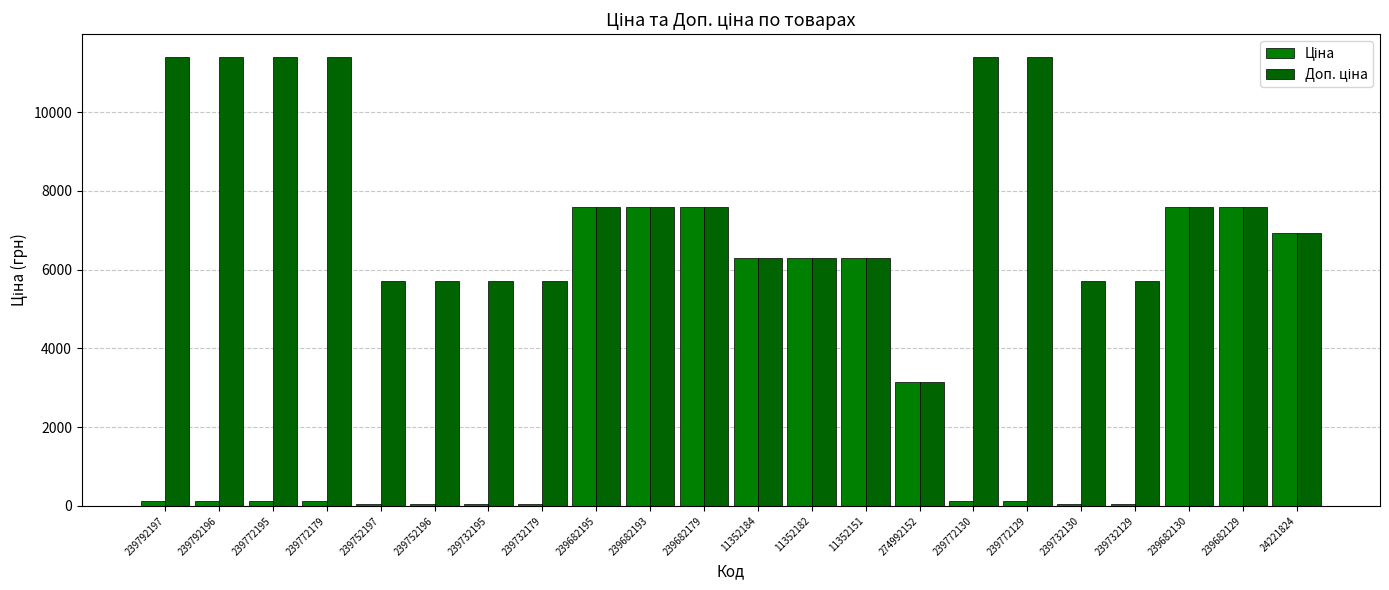

Reading left to right, extract all data points from this chart.

Ціна: 239792197=114.1	239792196=114.1	239772195=114.1	239772179=114.1	239752197=57.0	239752196=57.0	239732195=57.0	239732179=57.0	239682195=7596.5	239682193=7596.5	239682179=7596.5	11352184=6308.8	11352182=6308.8	11352151=6308.8	274992152=3157.9	239772130=114.1	239772129=114.1	239732130=57.0	239732129=57.0	239682130=7596.5	239682129=7596.5	24221824=6925.7
Доп. ціна: 239792197=11410.0	239792196=11410.0	239772195=11410.0	239772179=11410.0	239752197=5705.0	239752196=5705.0	239732195=5705.0	239732179=5705.0	239682195=7596.5	239682193=7596.5	239682179=7596.5	11352184=6308.8	11352182=6308.8	11352151=6308.8	274992152=3158.0	239772130=11410.0	239772129=11410.0	239732130=5705.0	239732129=5705.0	239682130=7596.5	239682129=7596.5	24221824=6925.7